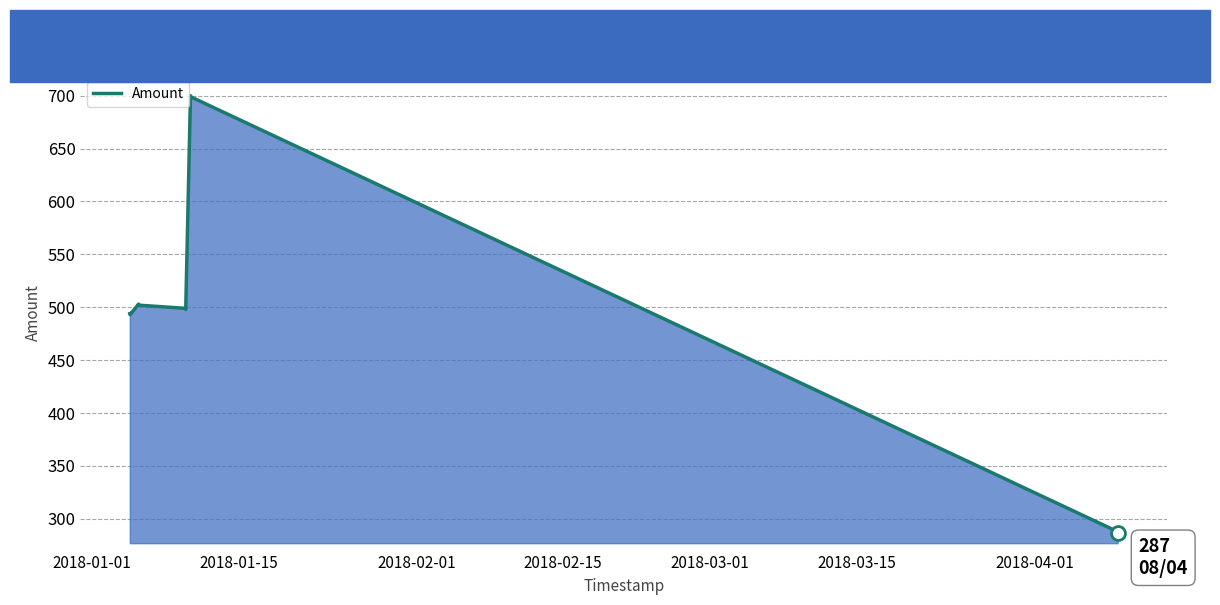

What is the greatest value displayed?

700